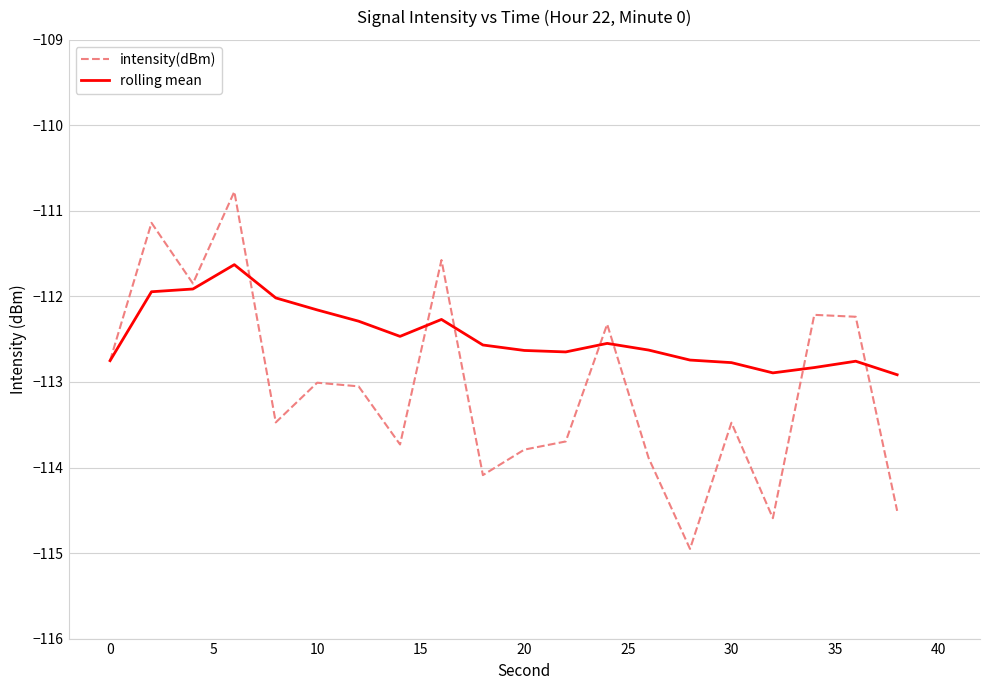

Which series has the widest spread of values?

intensity(dBm)